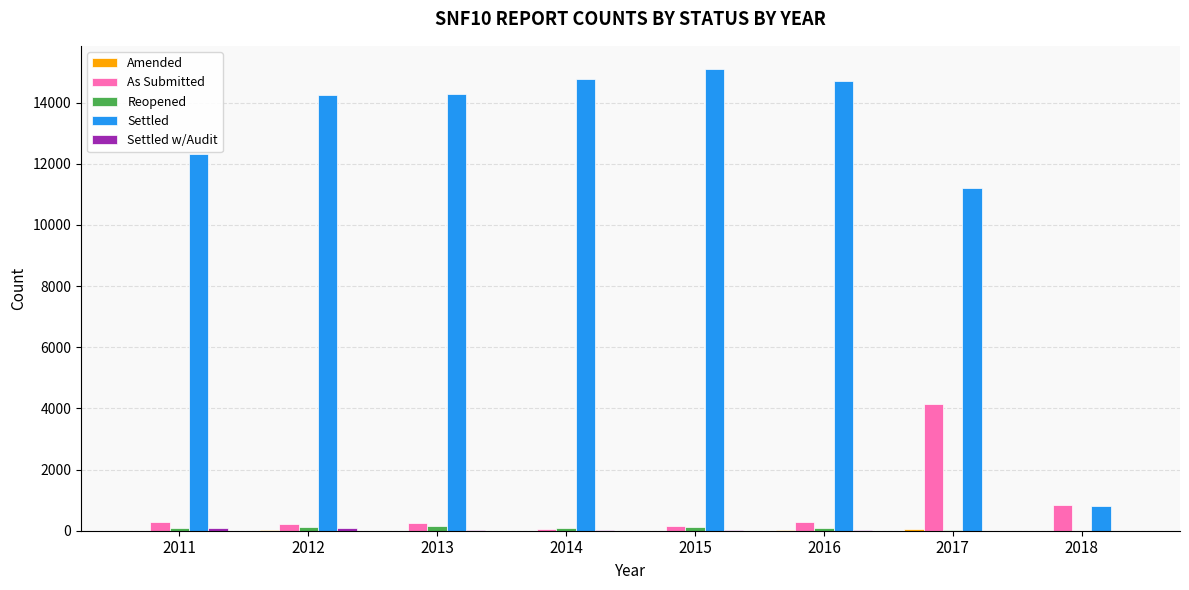

The As Submitted series shows 209 at 2012. True or false?

True